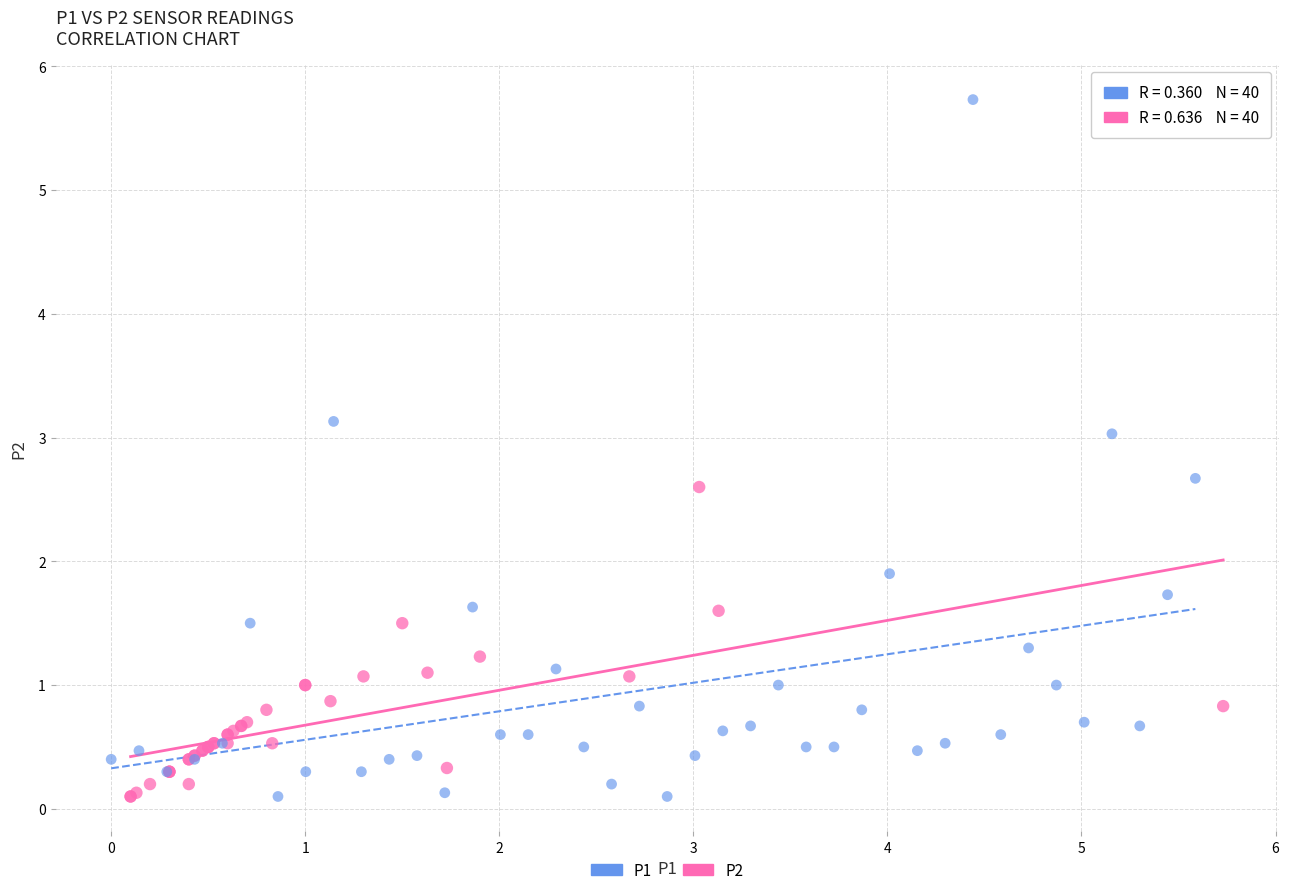

Which series has the widest spread of Y values?

P1